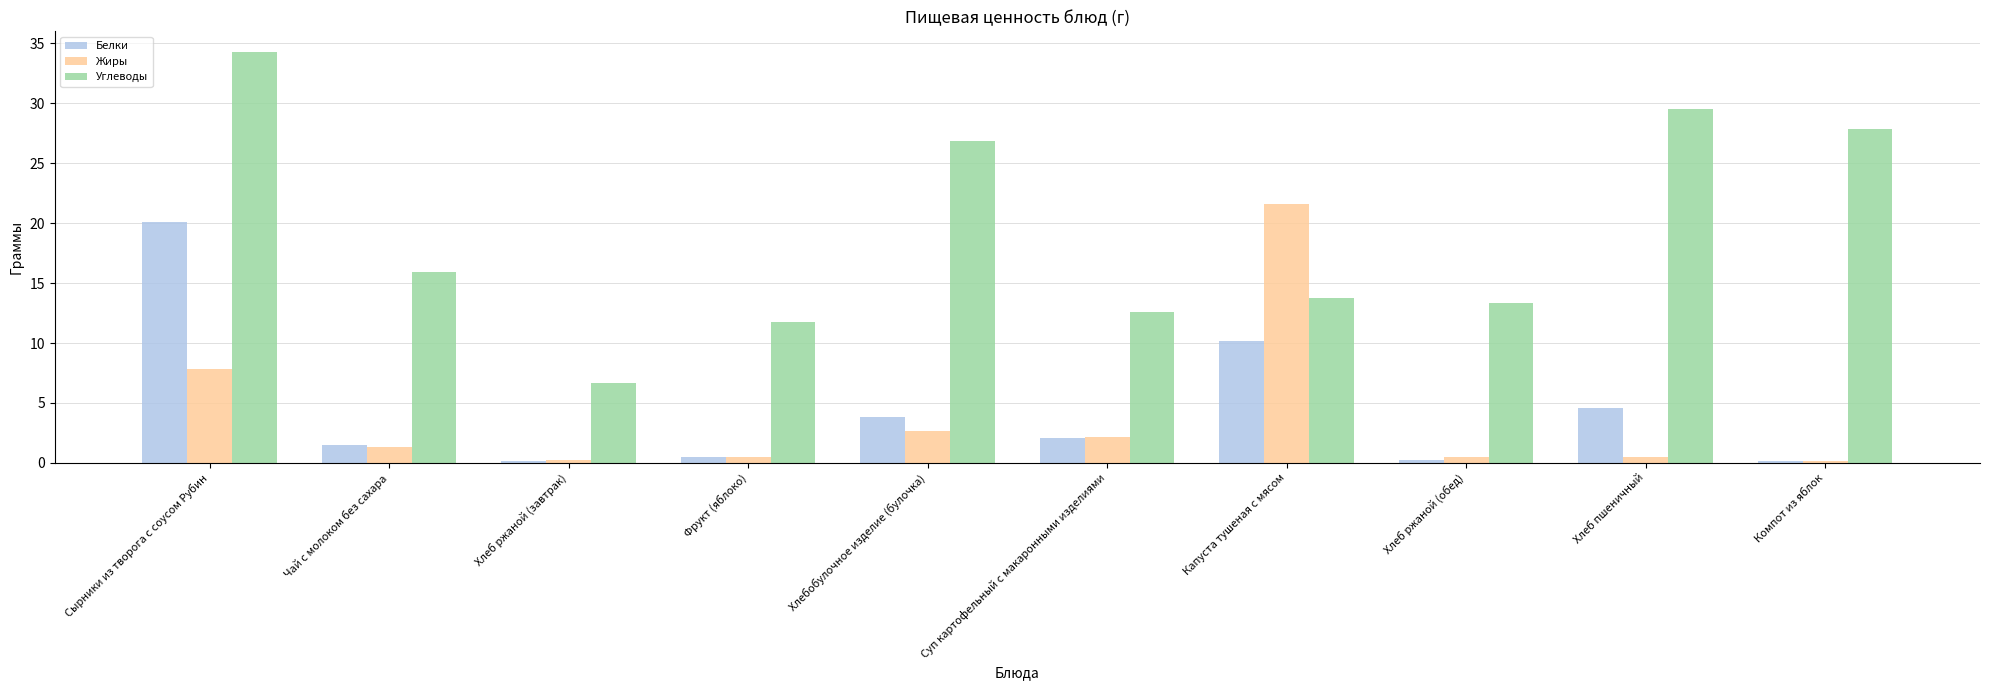

Are the bars grouped side by side (vs. stacked)?

Yes